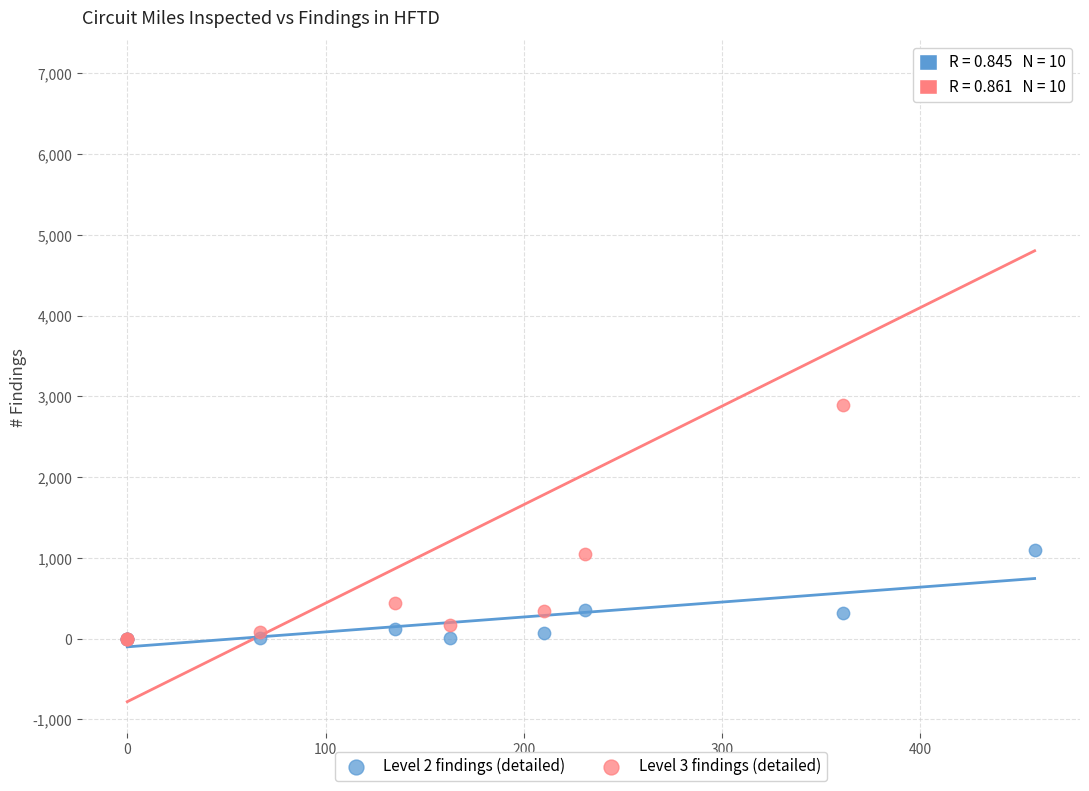

What are all the series names shown in the legend?

Level 2 findings (detailed), Level 3 findings (detailed)